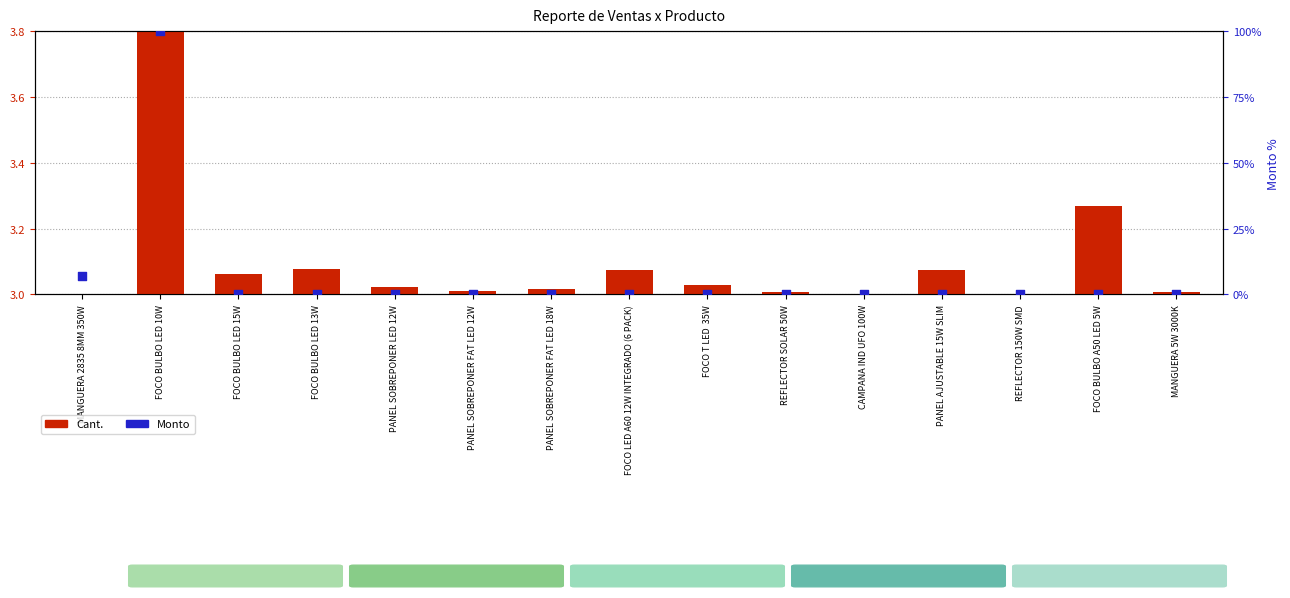

At how many categories does at least one series exceed 32?

1